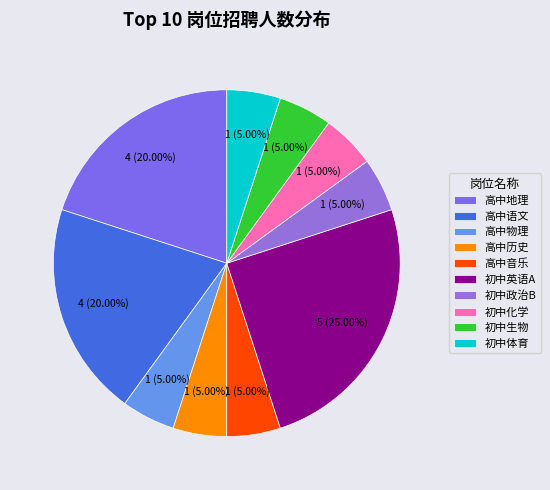

To the nearest percent, what percentage of the pie is 初中生物?

5%